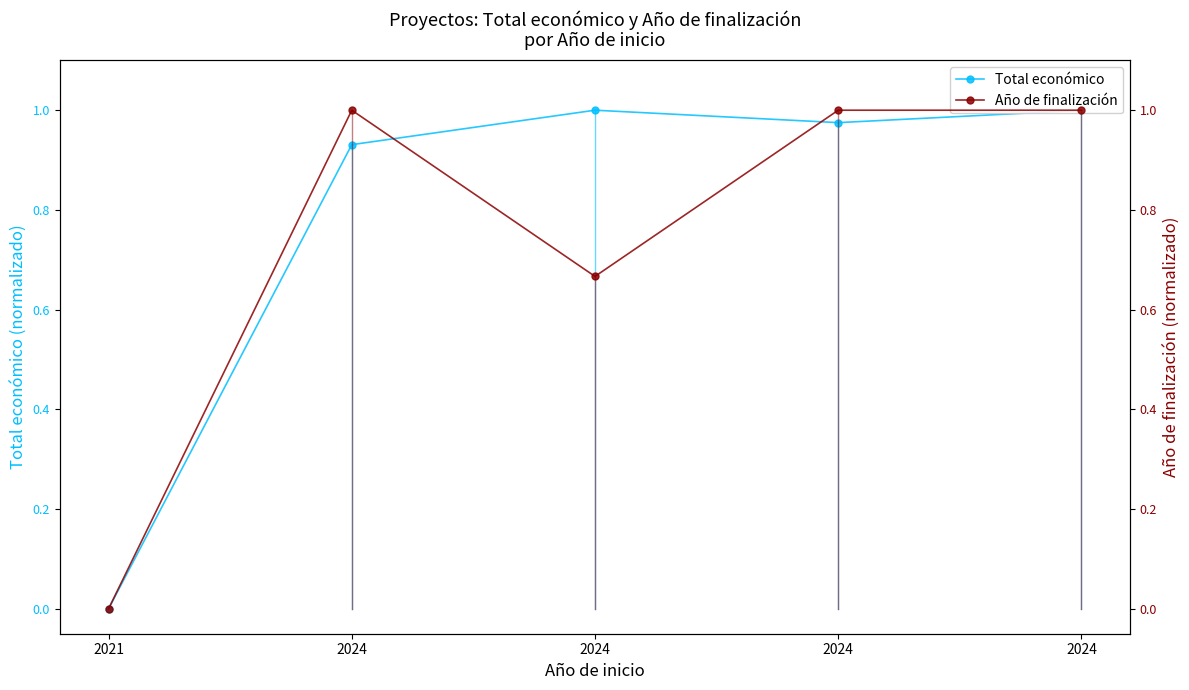

Which series has the widest spread of values?

Total económico